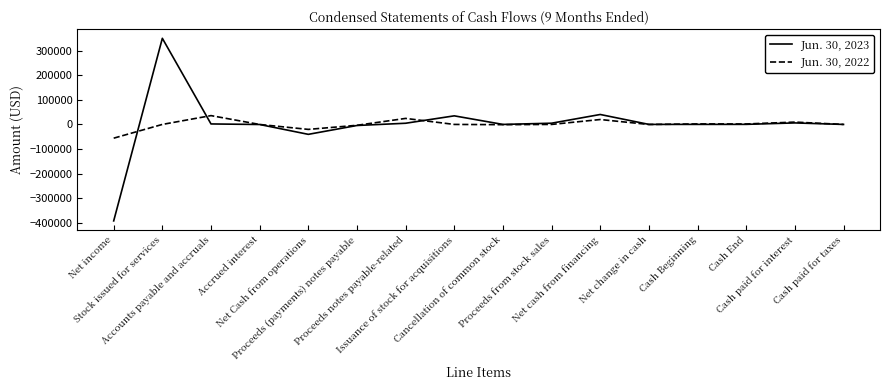

Between which two adjacent categories do Jun. 30, 2022 and Jun. 30, 2023 first intersect?

Net income and Stock issued for services